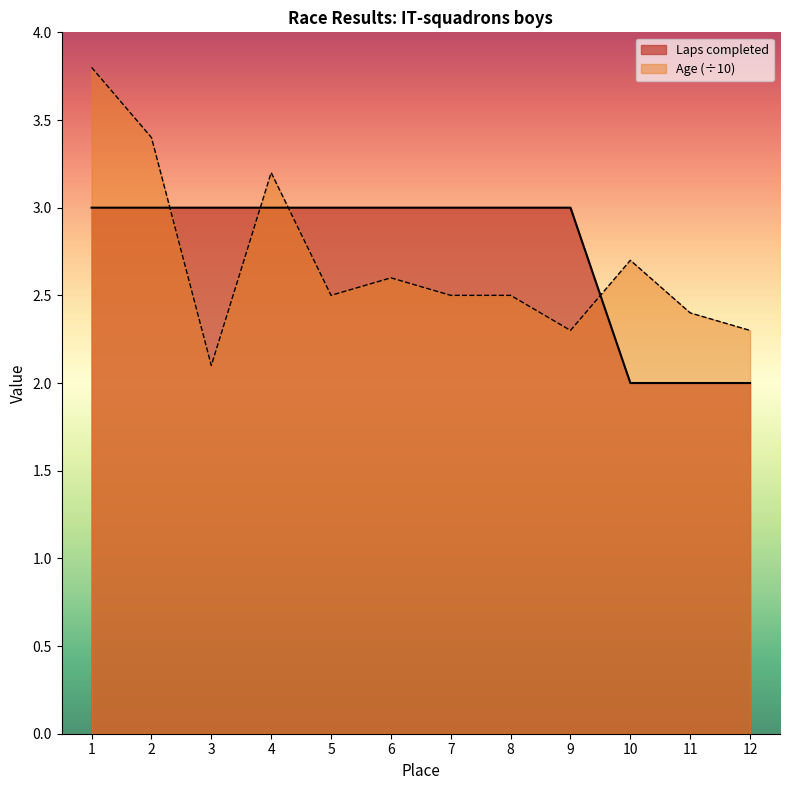

Where is Laps completed nearest to the value 2?

10